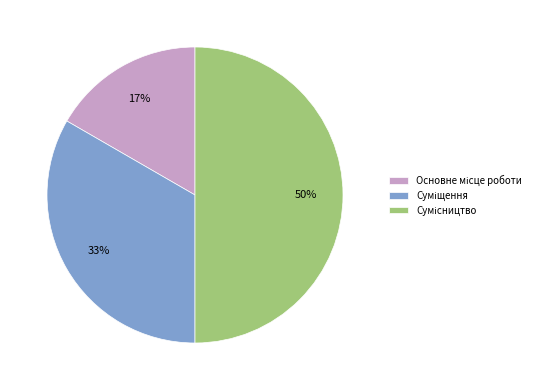

To the nearest percent, what is the difference between the largest and smallest slice percentages?

33%